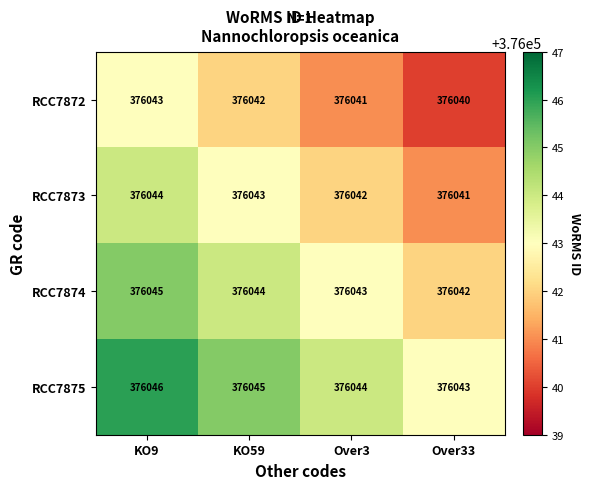

What is the spread (max minus min) of values at KO9?

3